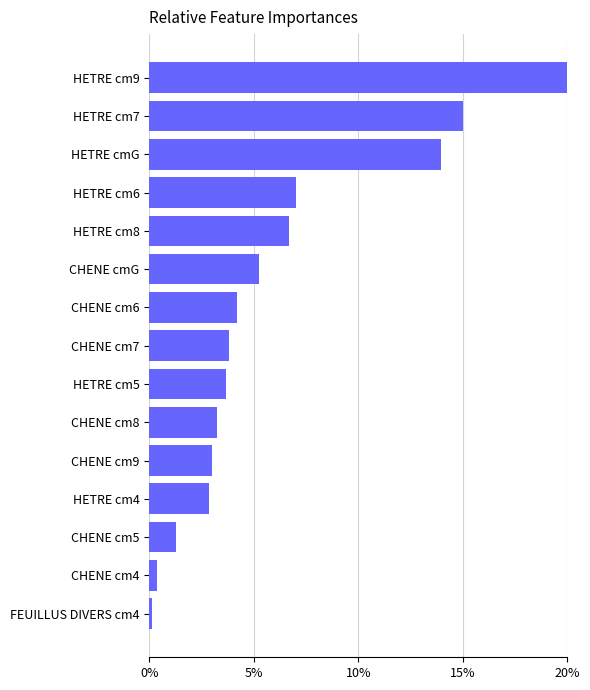

Are the bars grouped side by side (vs. stacked)?

No